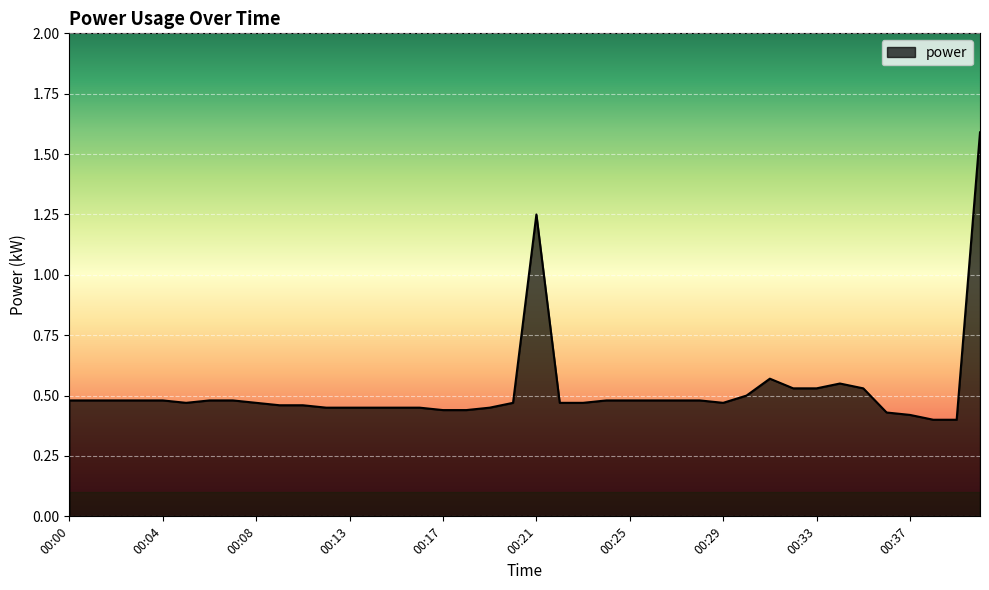

What is the greatest value displayed?

1.6